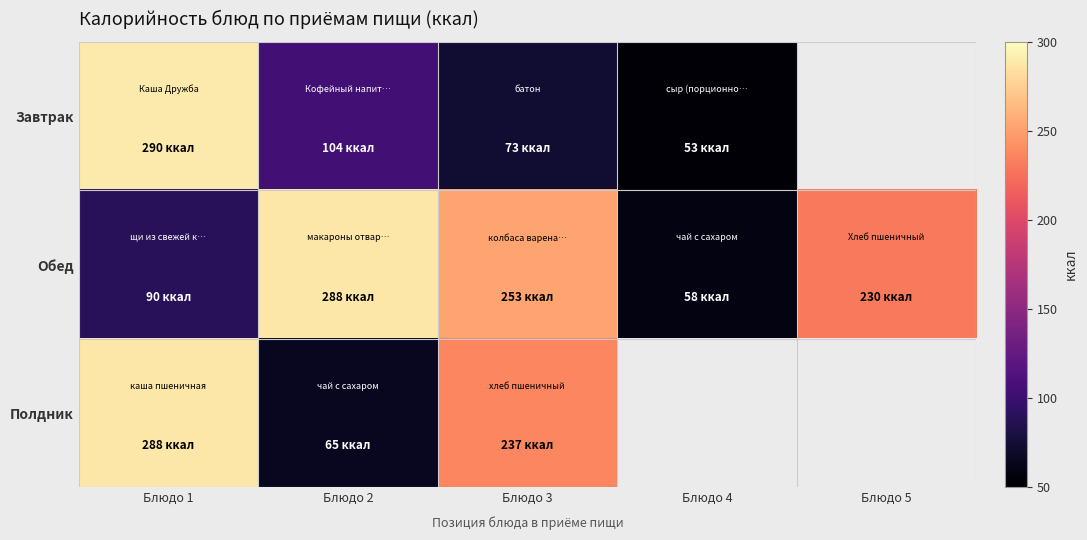

Is it true that Завтрак equals 23.1 at Блюдо 4?

False